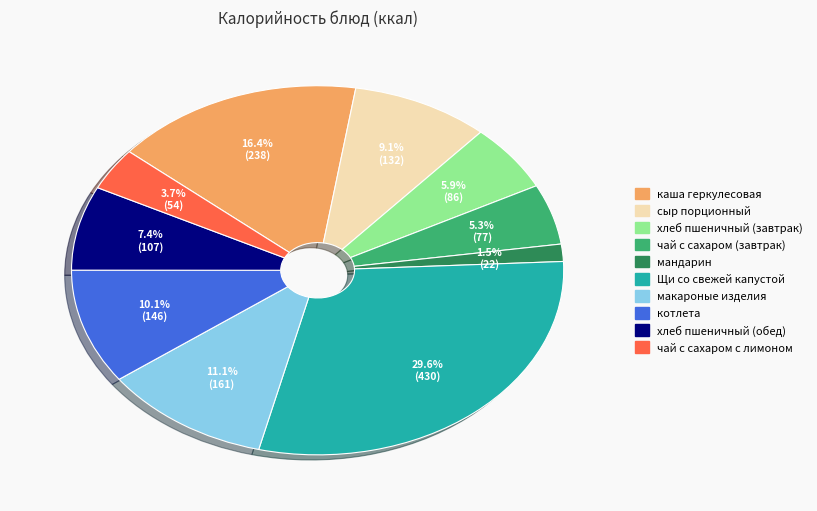

Which category has the biggest portion of the pie?

Щи со свежей капустой